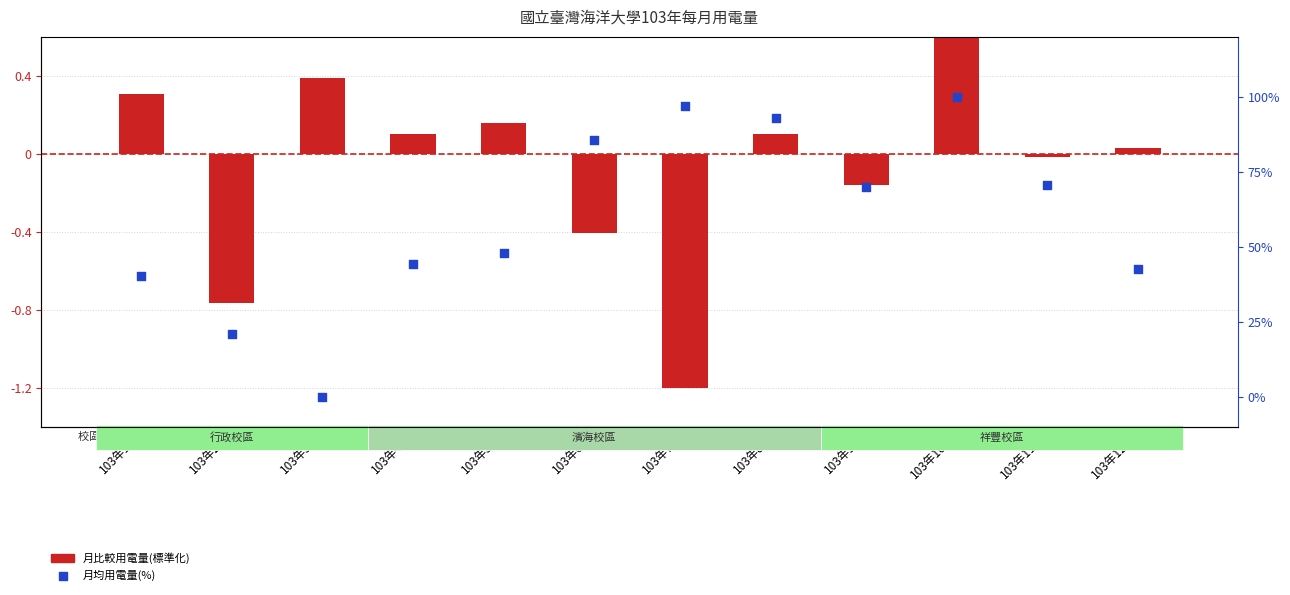

At how many categories does at least one series exceed 63?

6